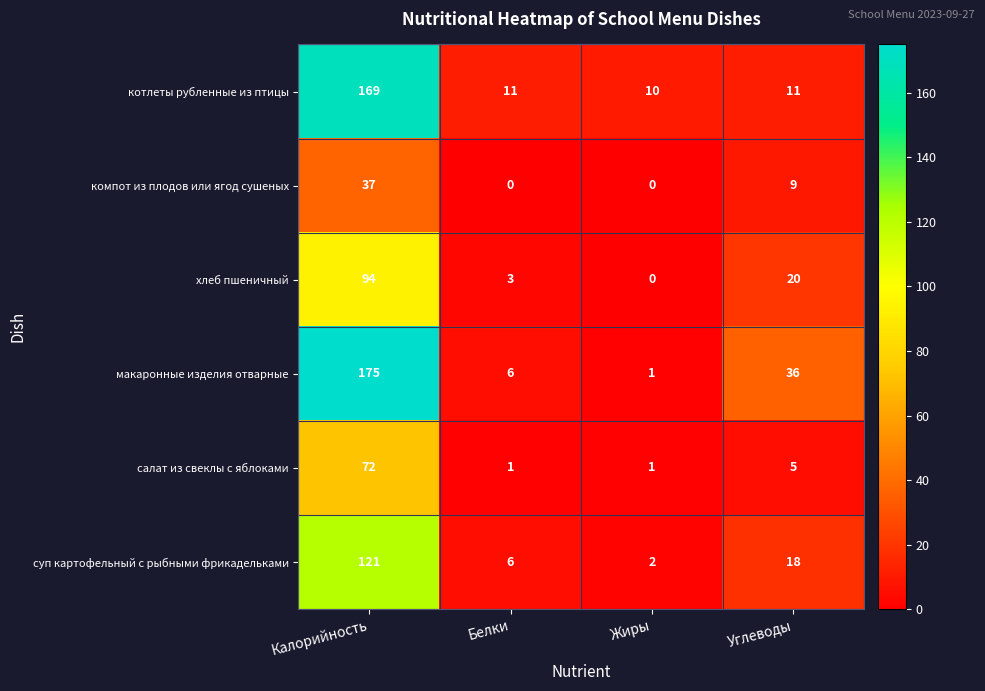

What is the total value across all series at Белки?

27